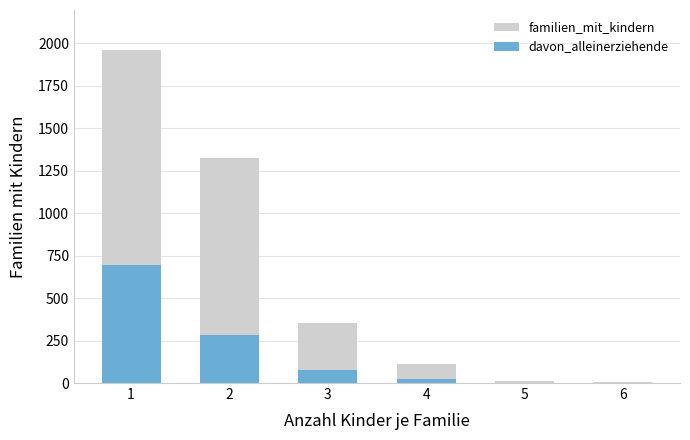

How many values in the familien_mit_kindern series are below 353?

3